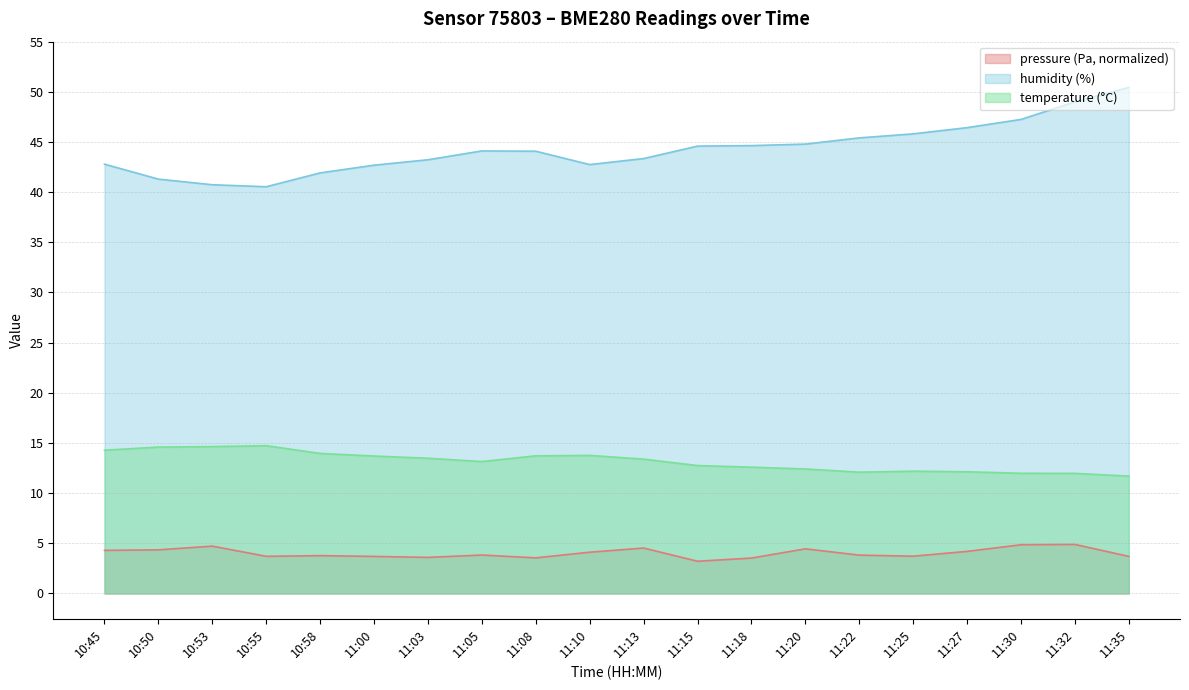

How many values in the temperature series are below 13?

9